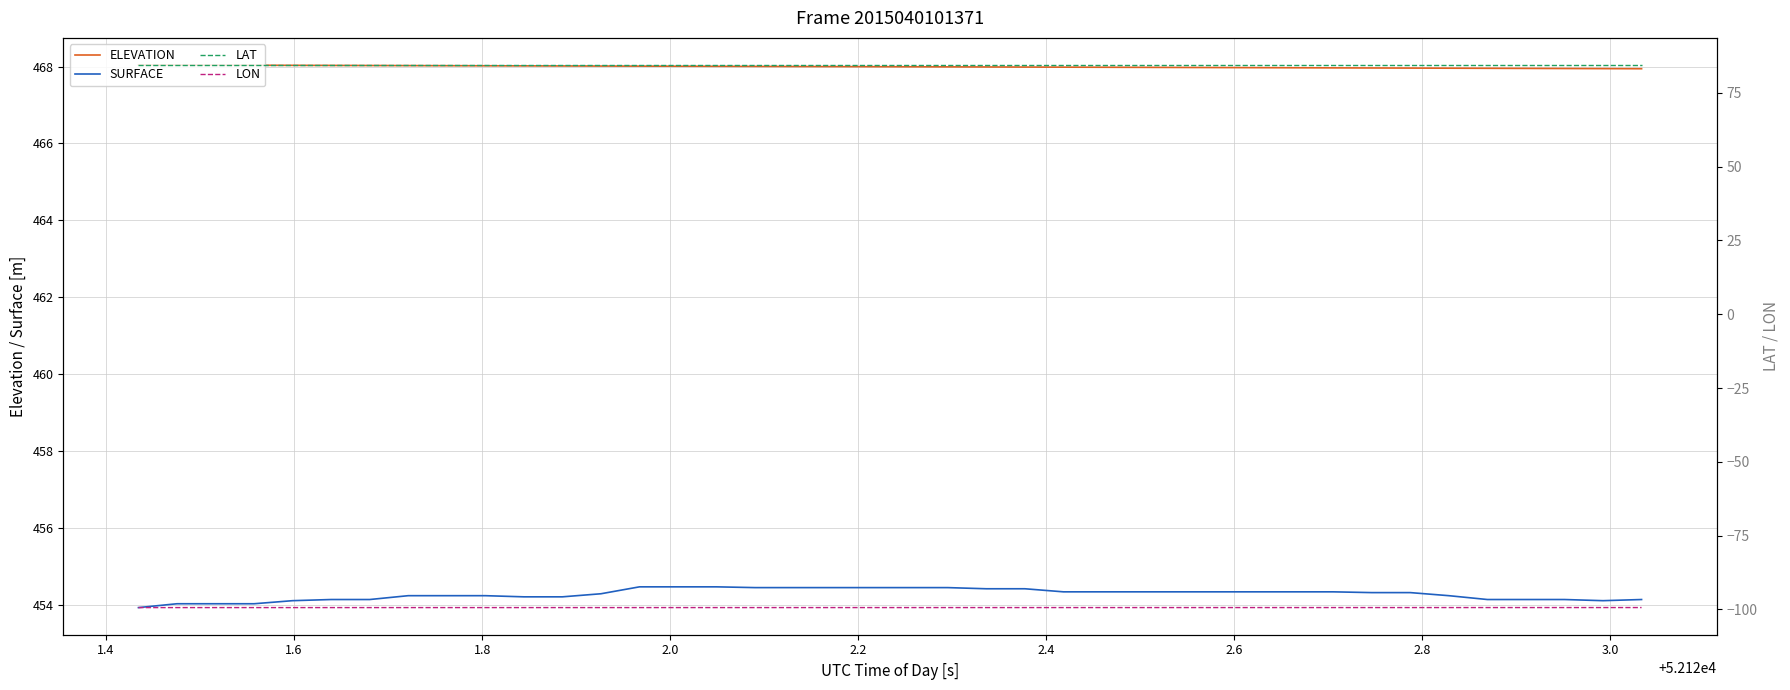

What are all the series names shown in the legend?

ELEVATION, SURFACE, LAT, LON